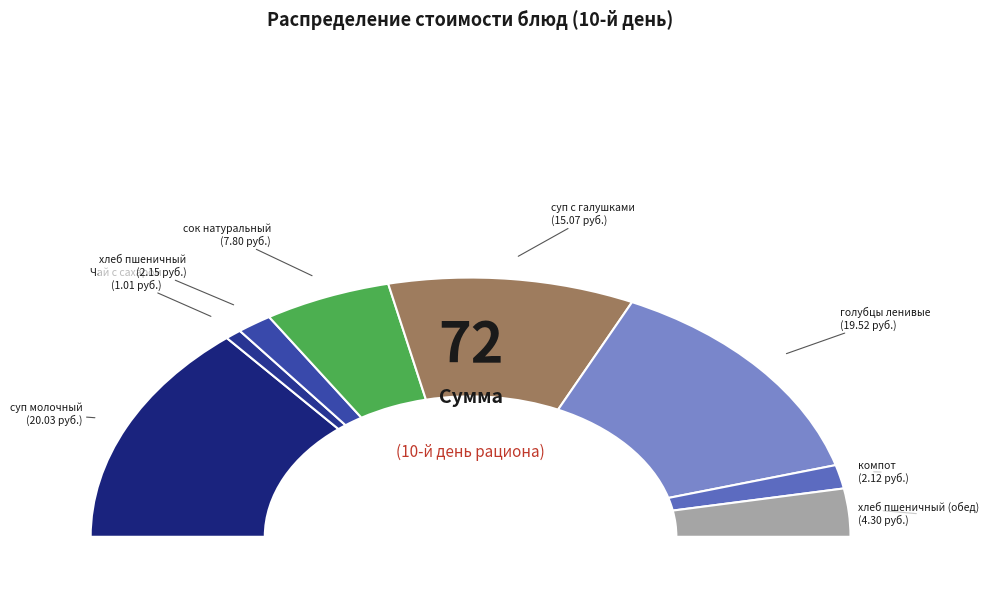

Is the sum of компот and суп молочный greater than half?

No